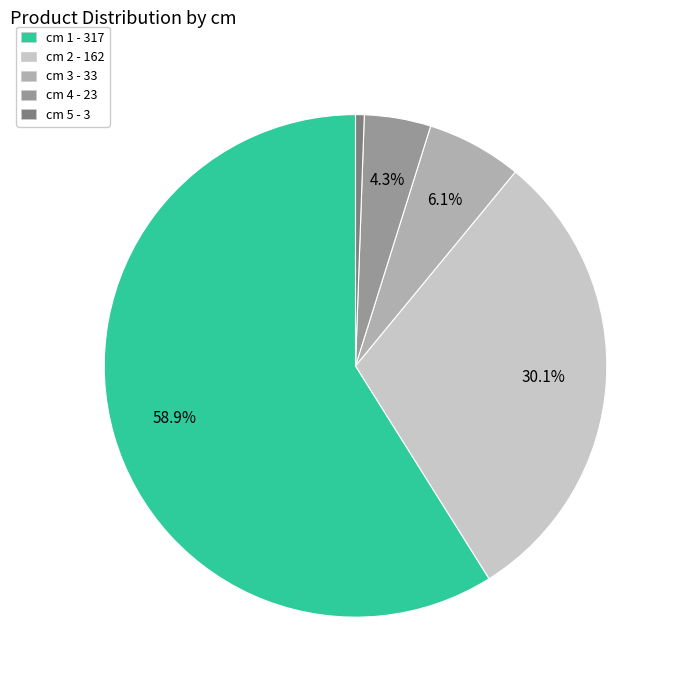

To the nearest percent, what is the average slice percentage?

20%